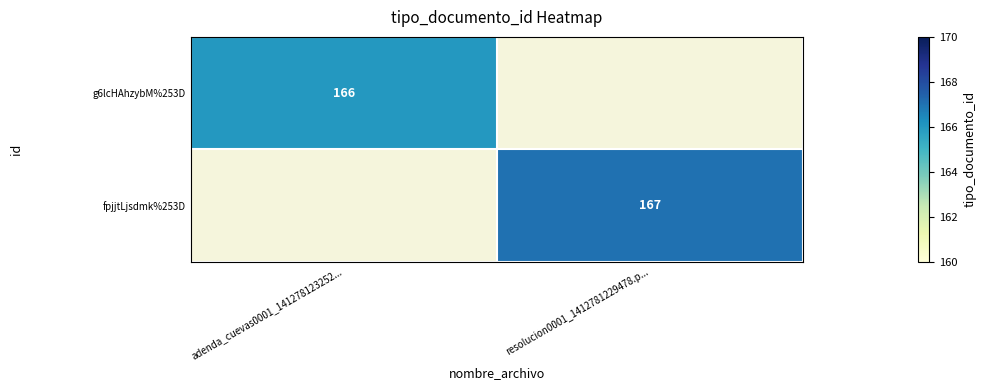

True or false: fpjjtLjsdmk%253D has a value of 104 at resolucion0001_1412781229478.p....

False